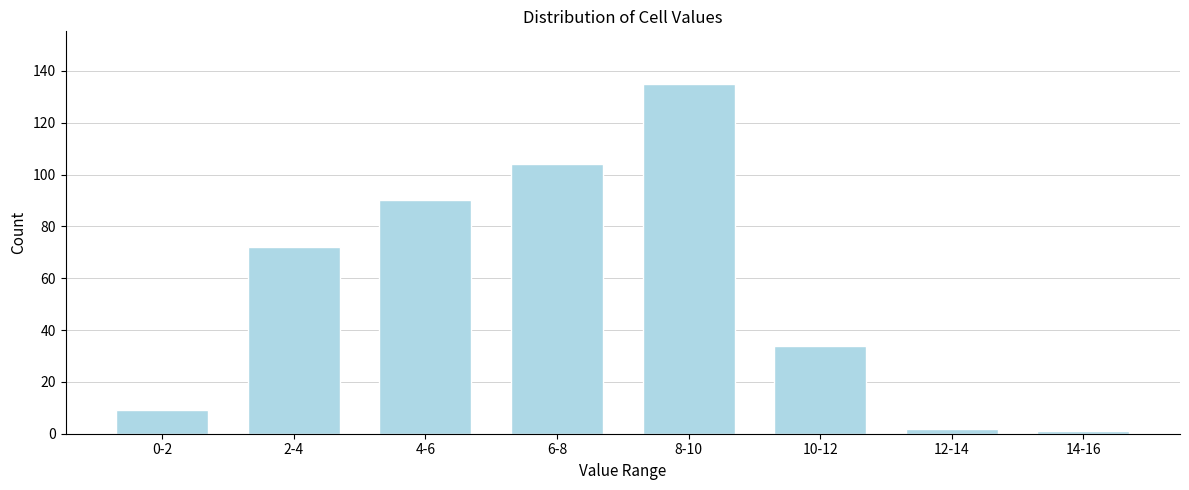

Reading left to right, what are all the values shown in this chart?

9	72	90	104	135	34	2	1